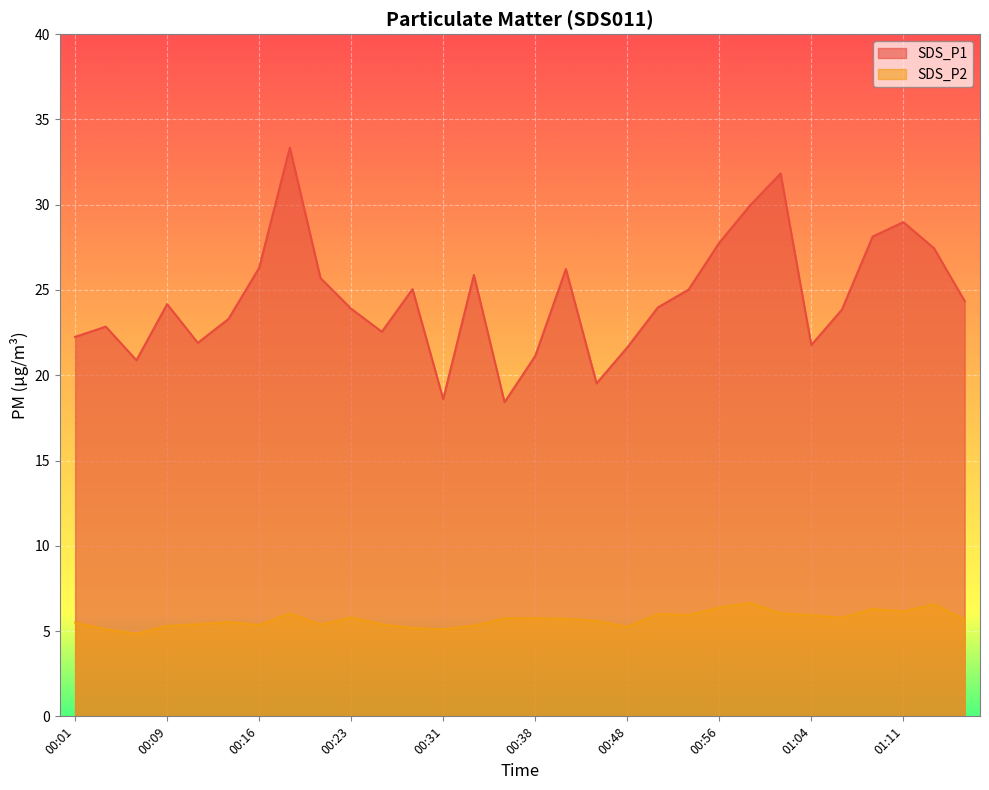

Rank the series by their average value, from lowest to highest.

SDS_P2, SDS_P1